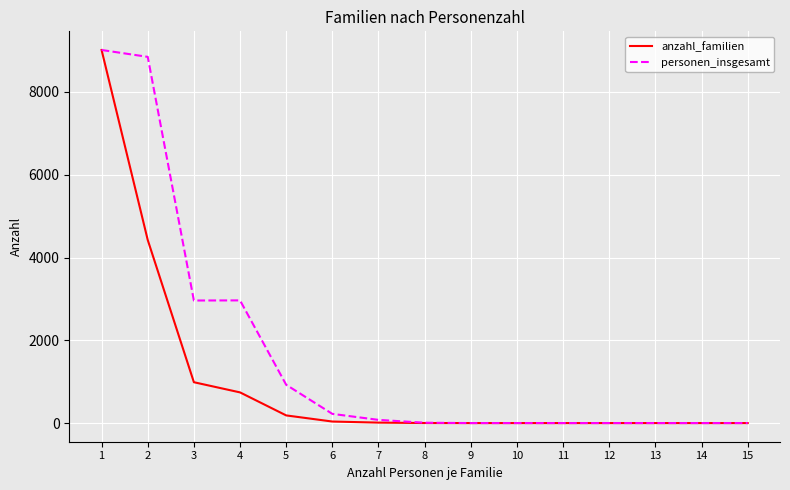

What is the sum of all personen_insgesamt values?

25019